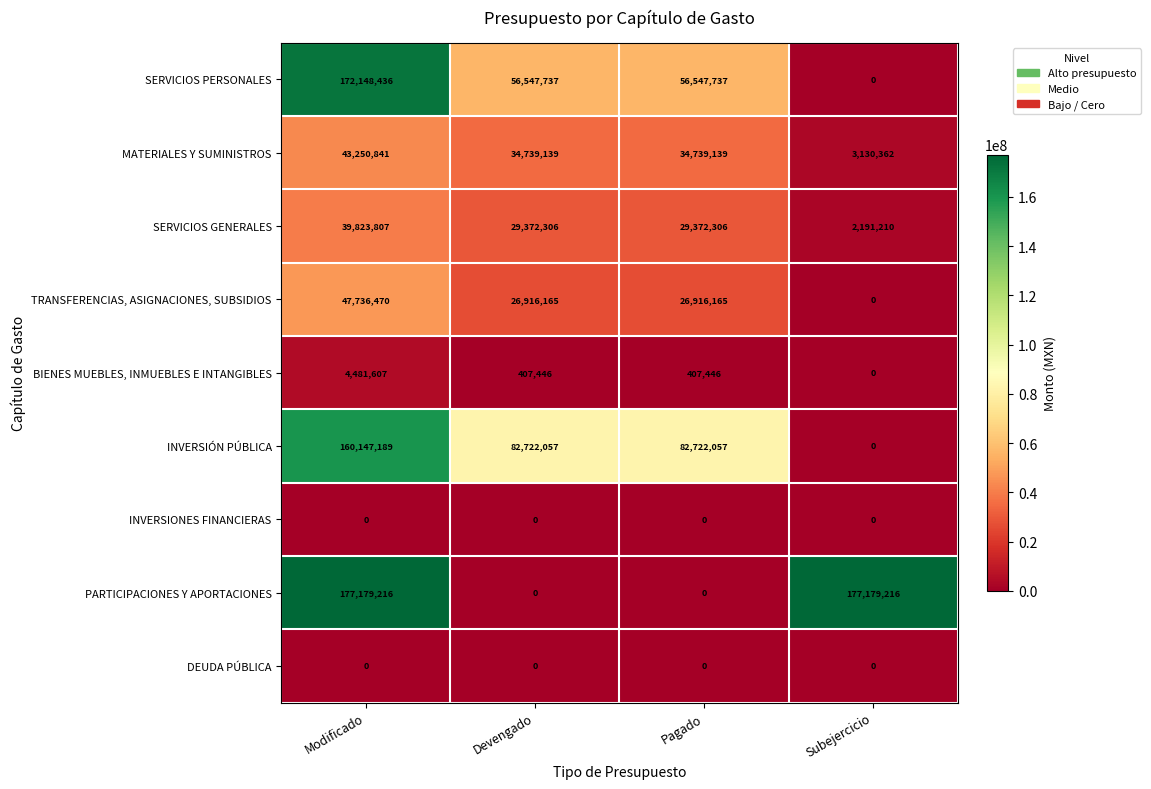

Which series has the widest spread of values?

PARTICIPACIONES Y APORTACIONES